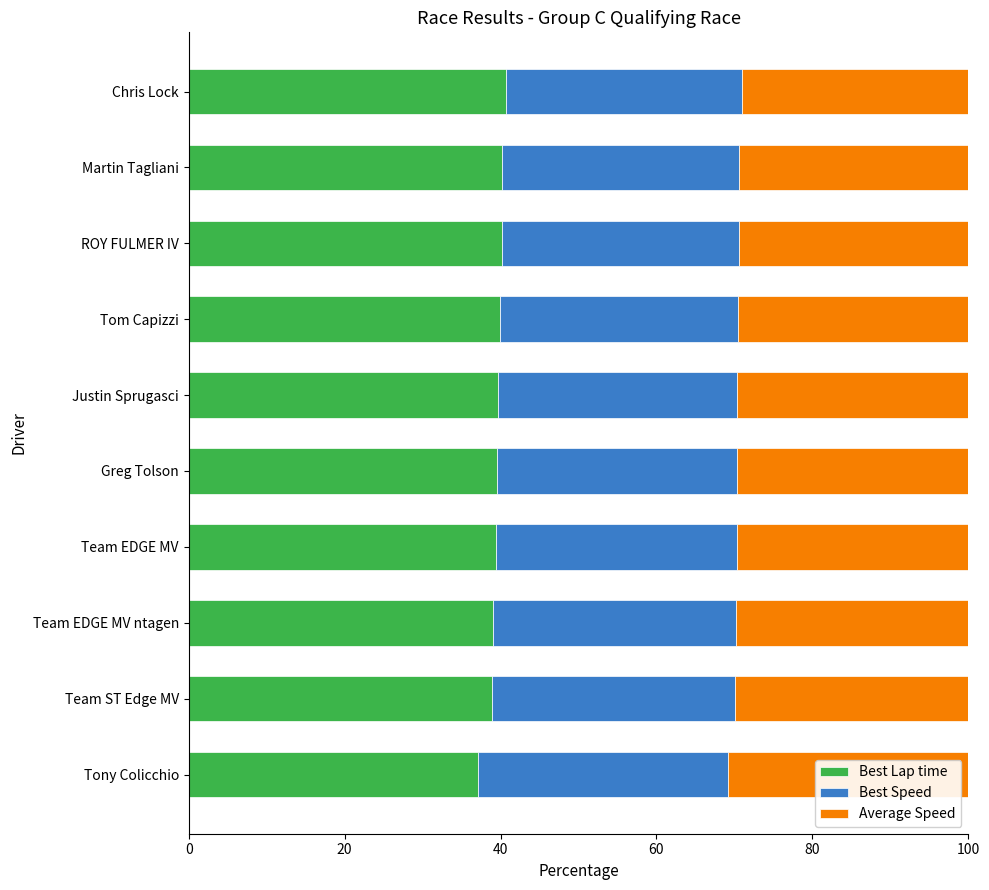

What is the approximate value of Best Lap time at Tom Capizzi?

40.0